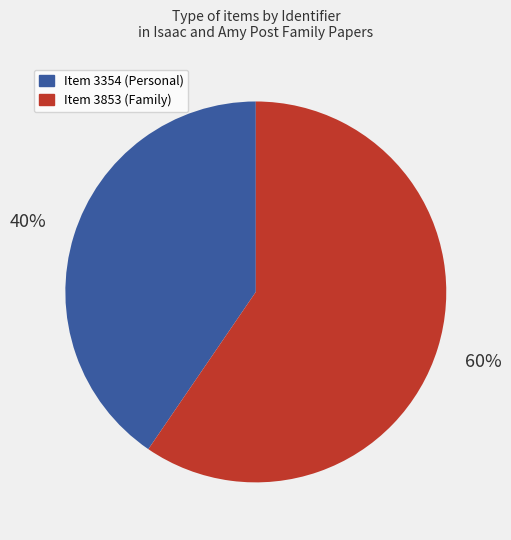

How many segments does this pie chart have?

2